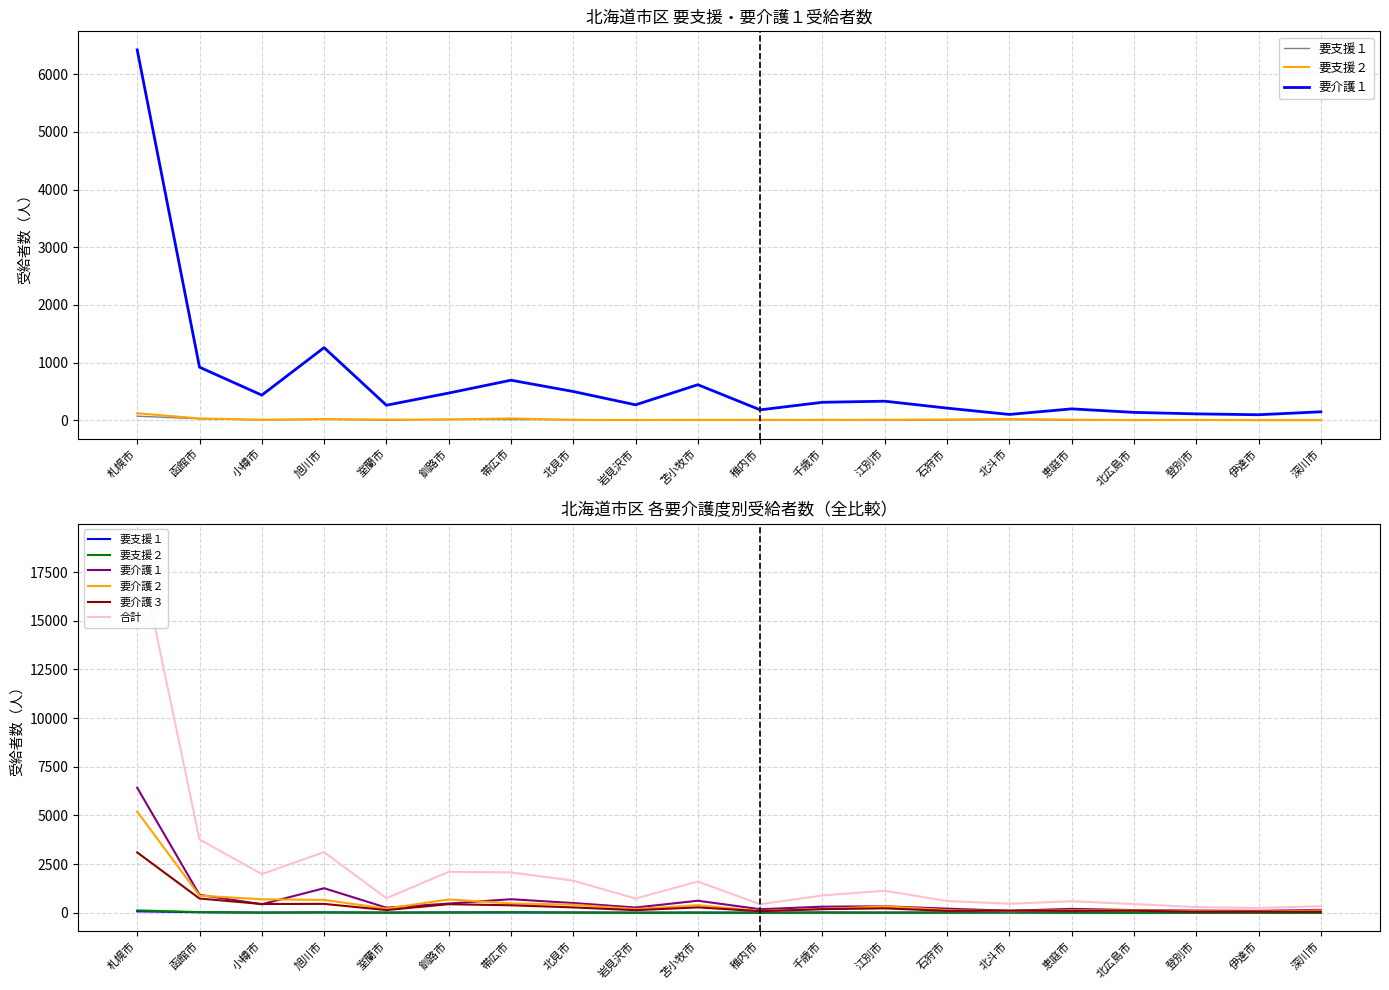

True or false: 要介護２ has a value of 135 at 石狩市.

True